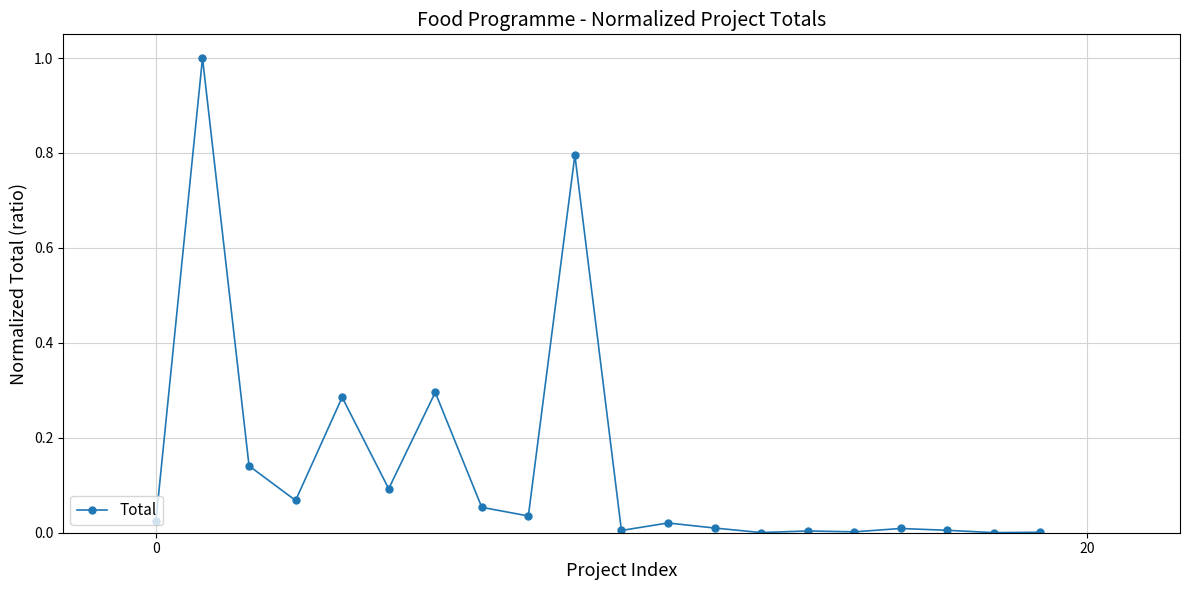

True or false: there are more than 0 points higher than both neighbors.

True